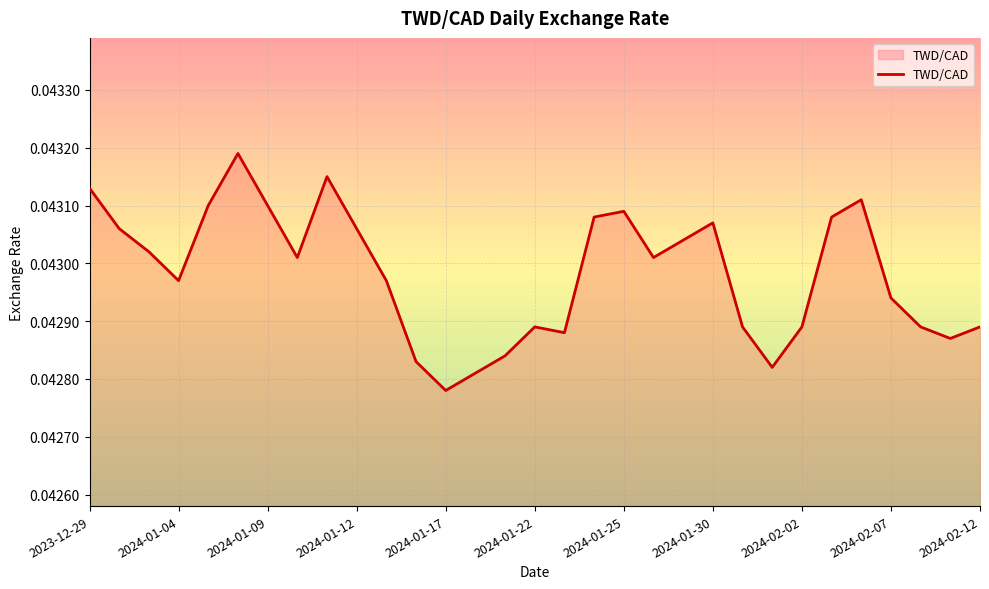

At which label is the value closest to 0?

2024-01-17